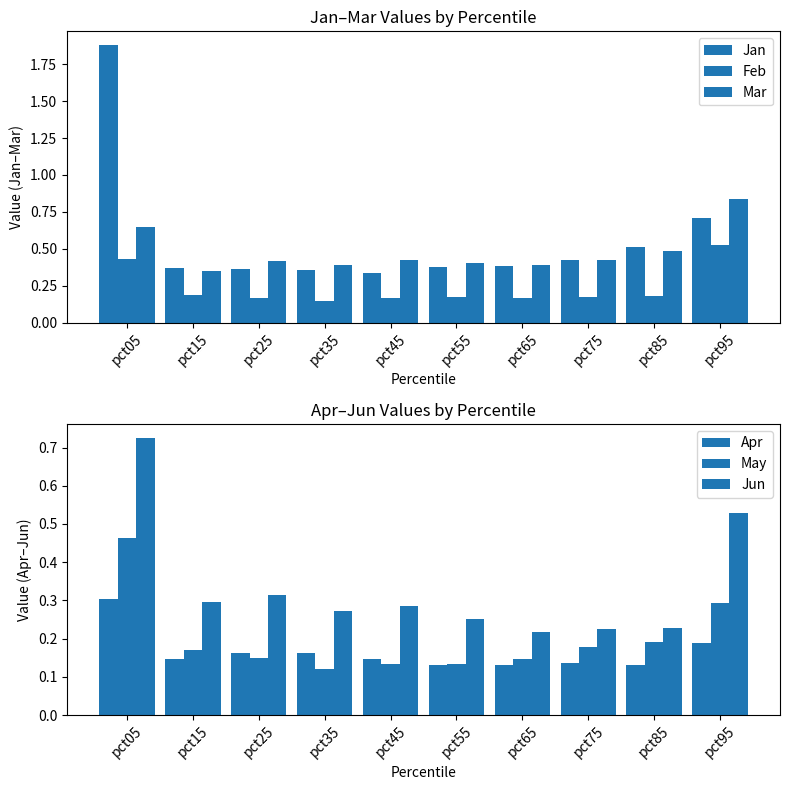

How many categories are shown in the chart?

10